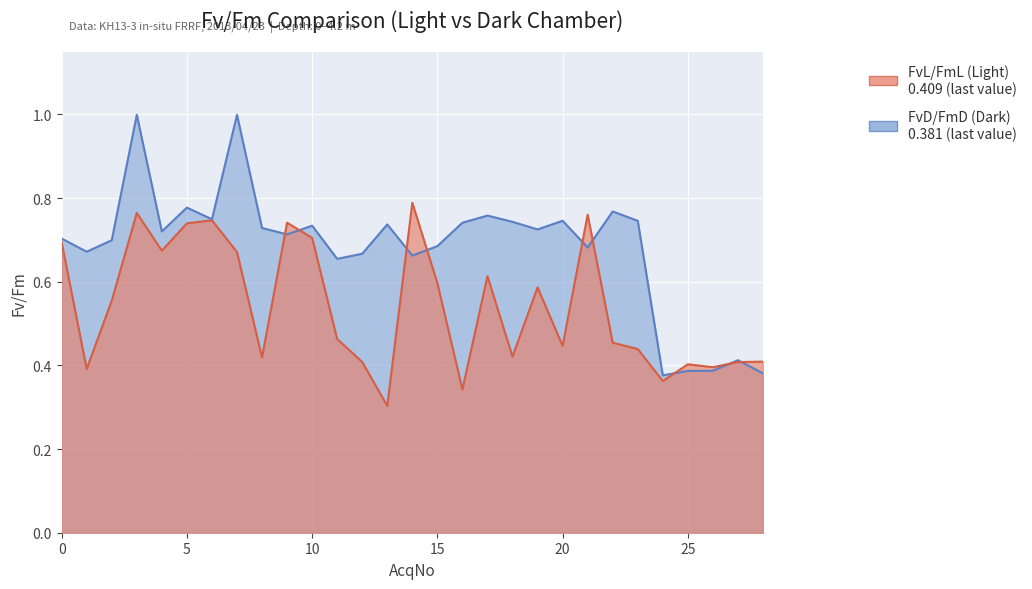

What is the value of the FvL/FmL (Light) point at the 6th from the left?

0.7